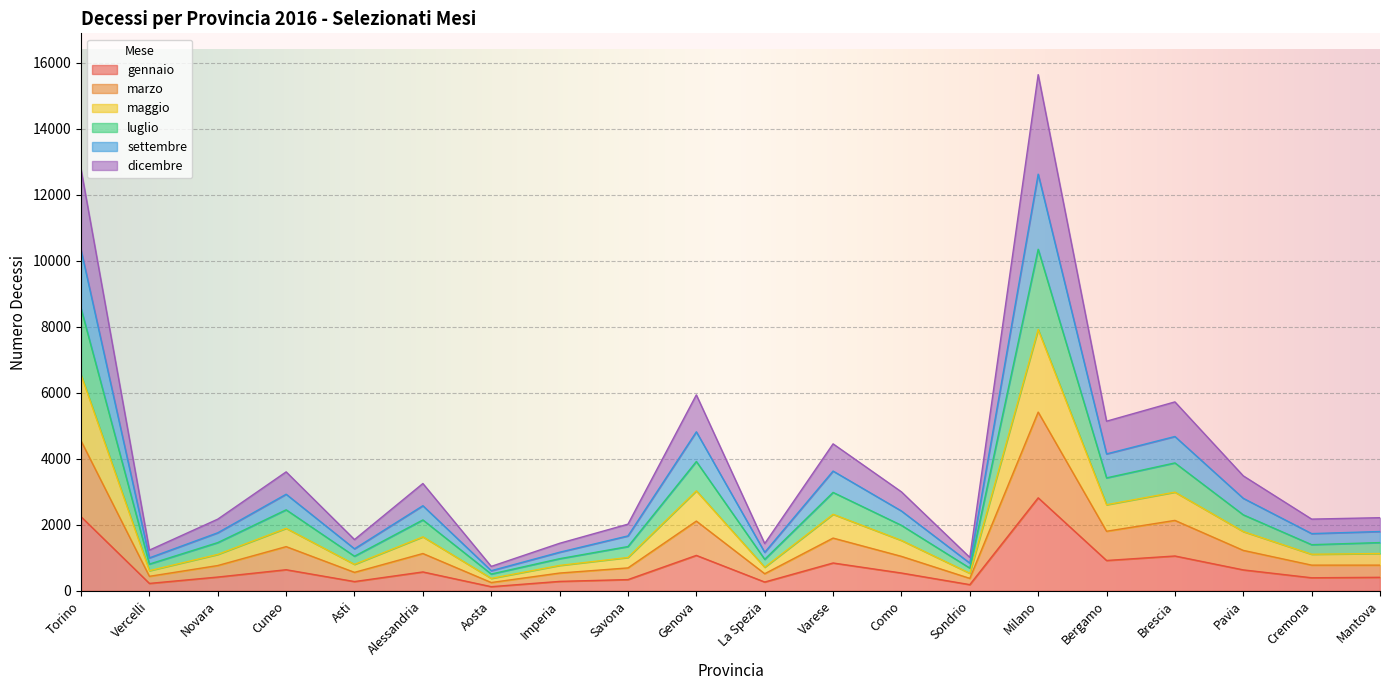

True or false: luglio and dicembre cross at least once.

False